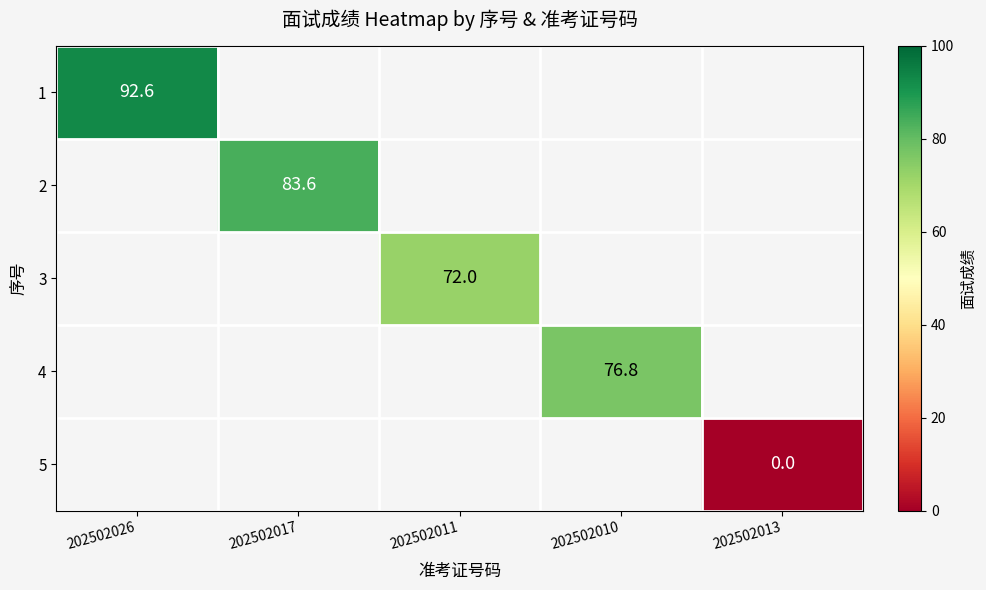

Is the value of 3 at 202502010 greater than the value of 2 at 202502017?

No